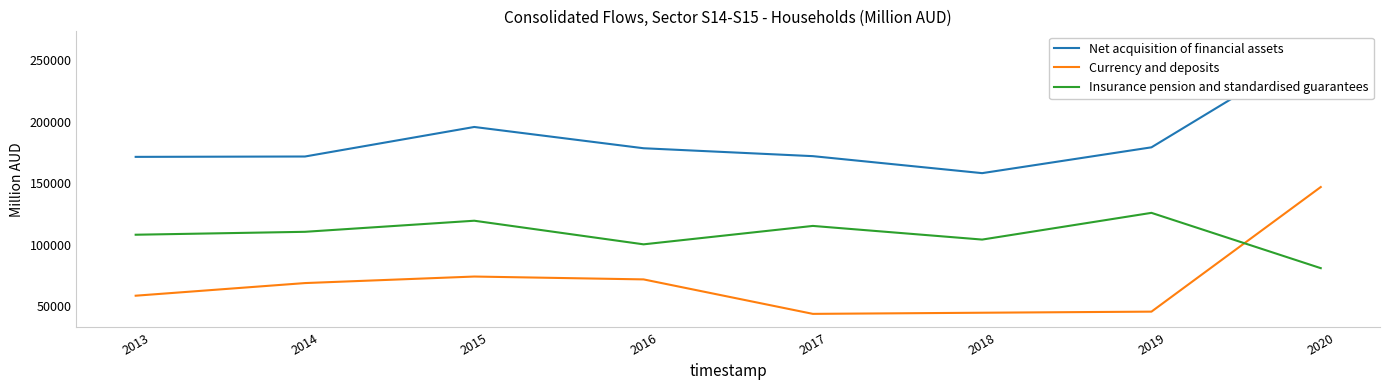

The Net acquisition of financial assets series shows 75548 at 2016. True or false?

False